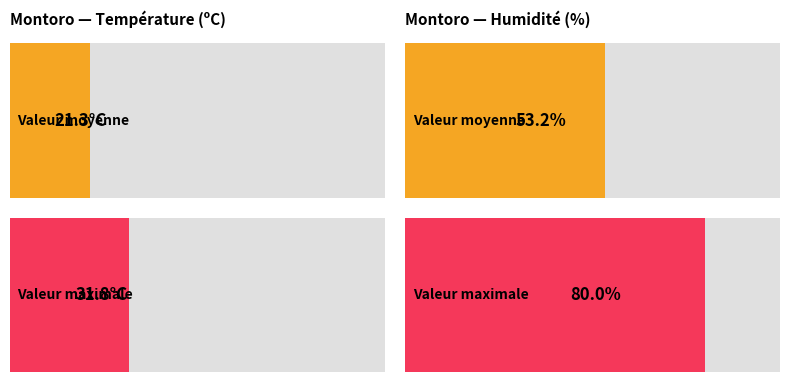

Which series has the largest range (max minus min)?

Humidité (%)